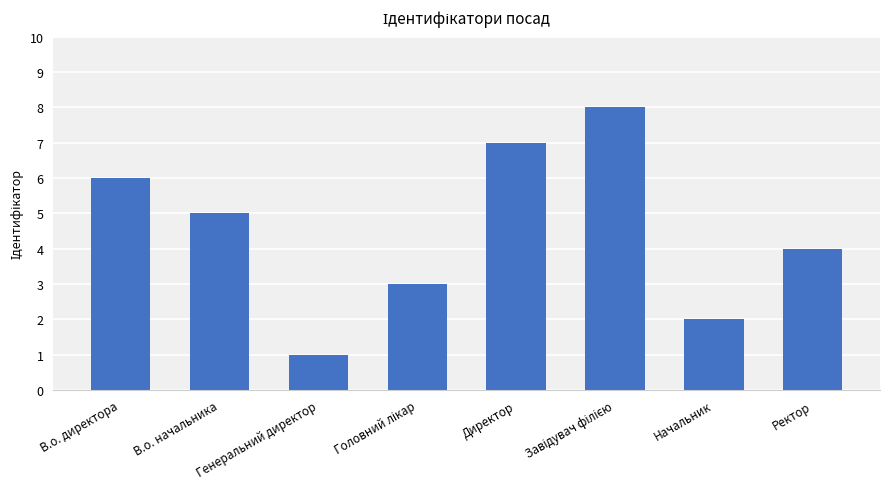

What is the sum of all values?

36